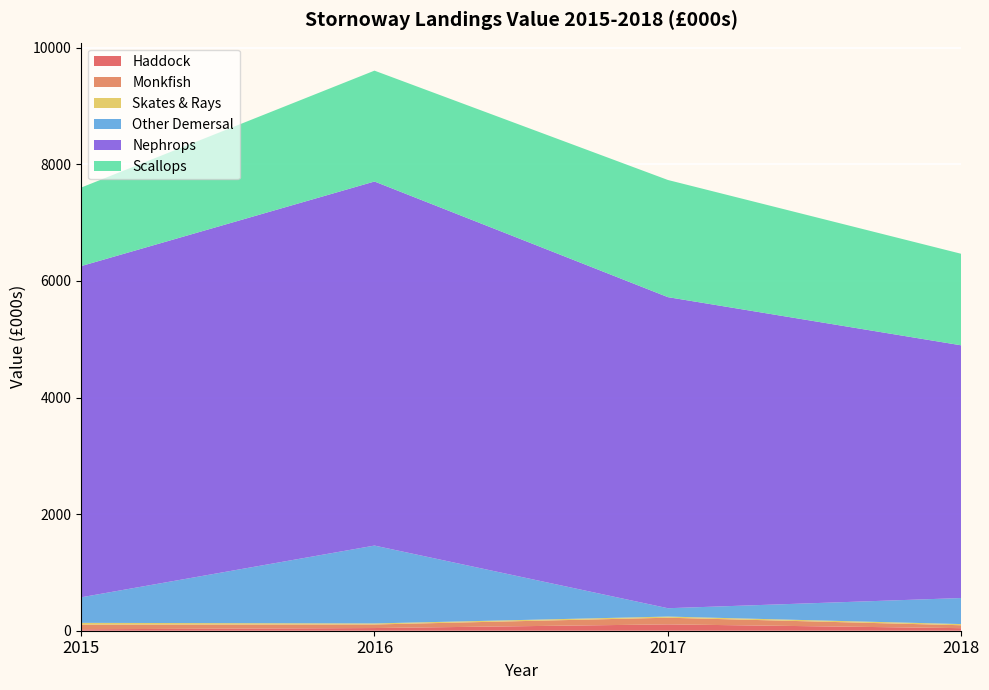

Reading right to left, list all the values displayed in this chart.

Haddock: 44	109	46	25
Monkfish: 50	114	61	79
Skates & Rays: 20	20	18	31
Other Demersal: 447	143	1336	438
Nephrops: 4335	5337	6246	5682
Scallops: 1570	2010	1902	1347